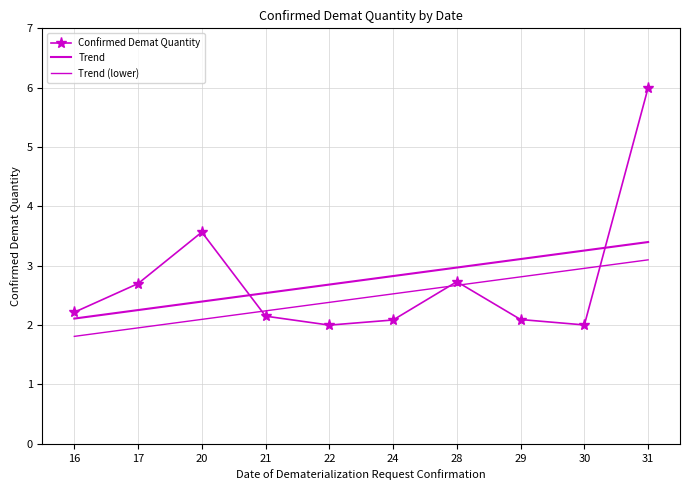

Is this an area chart (filled region under the line)?

No